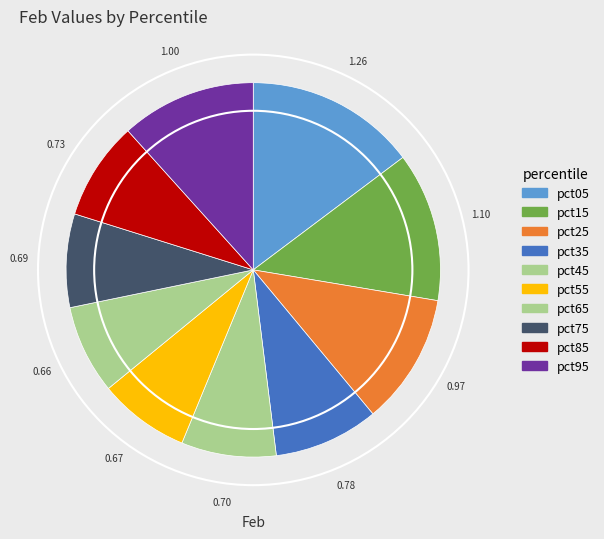

To the nearest percent, what percentage of the pie is pct55?

8%